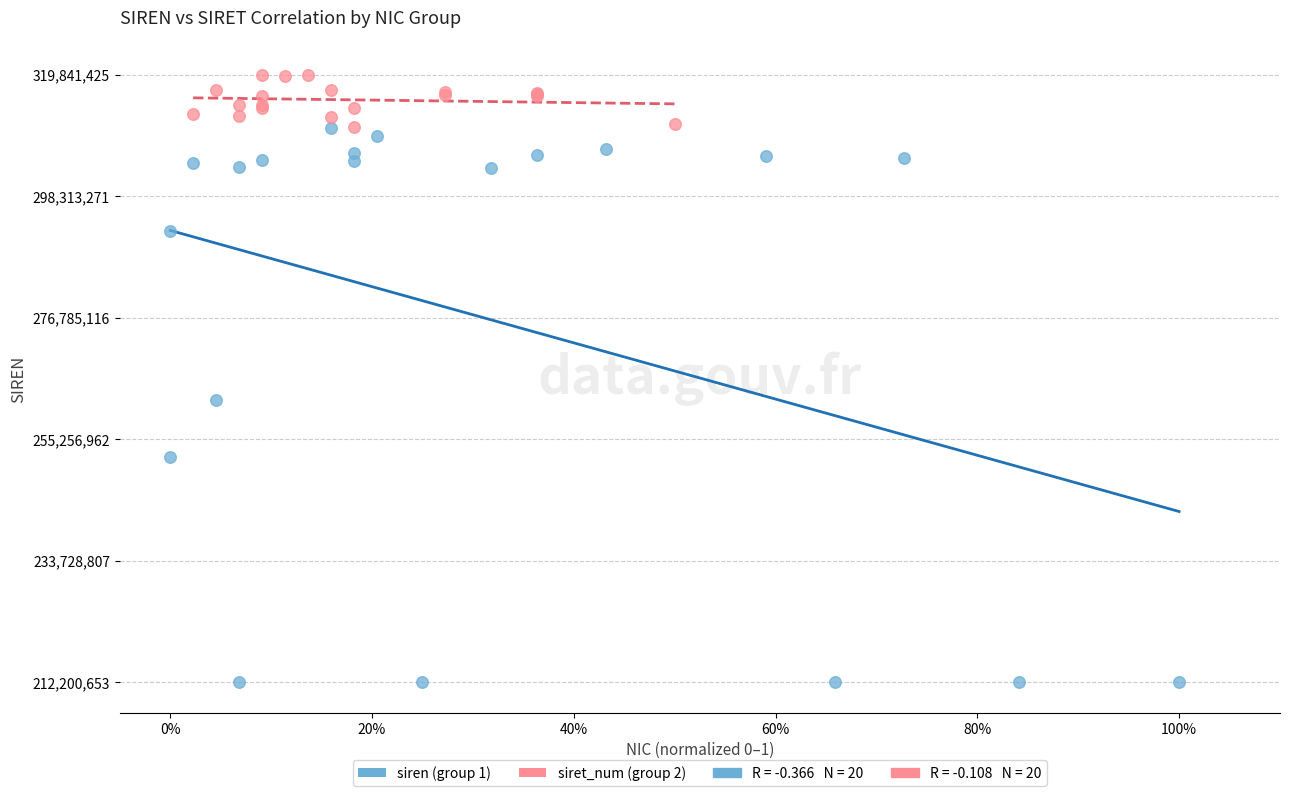

Which series contains the highest Y value?

siret_num (group 2)